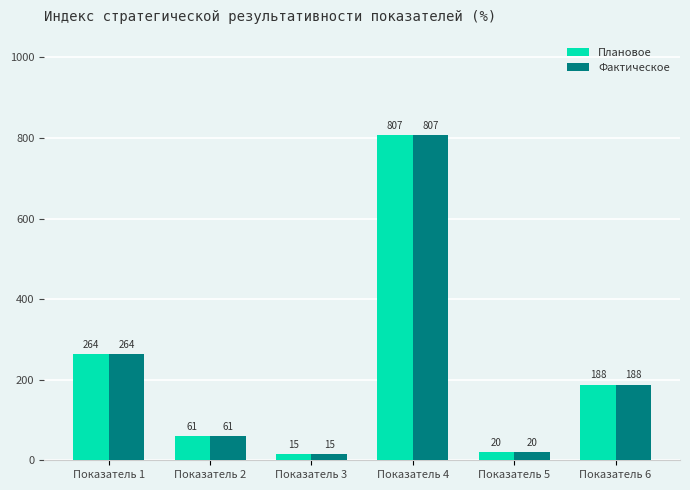

What is the difference between the Плановое values at Показатель 5 and Показатель 1?

244